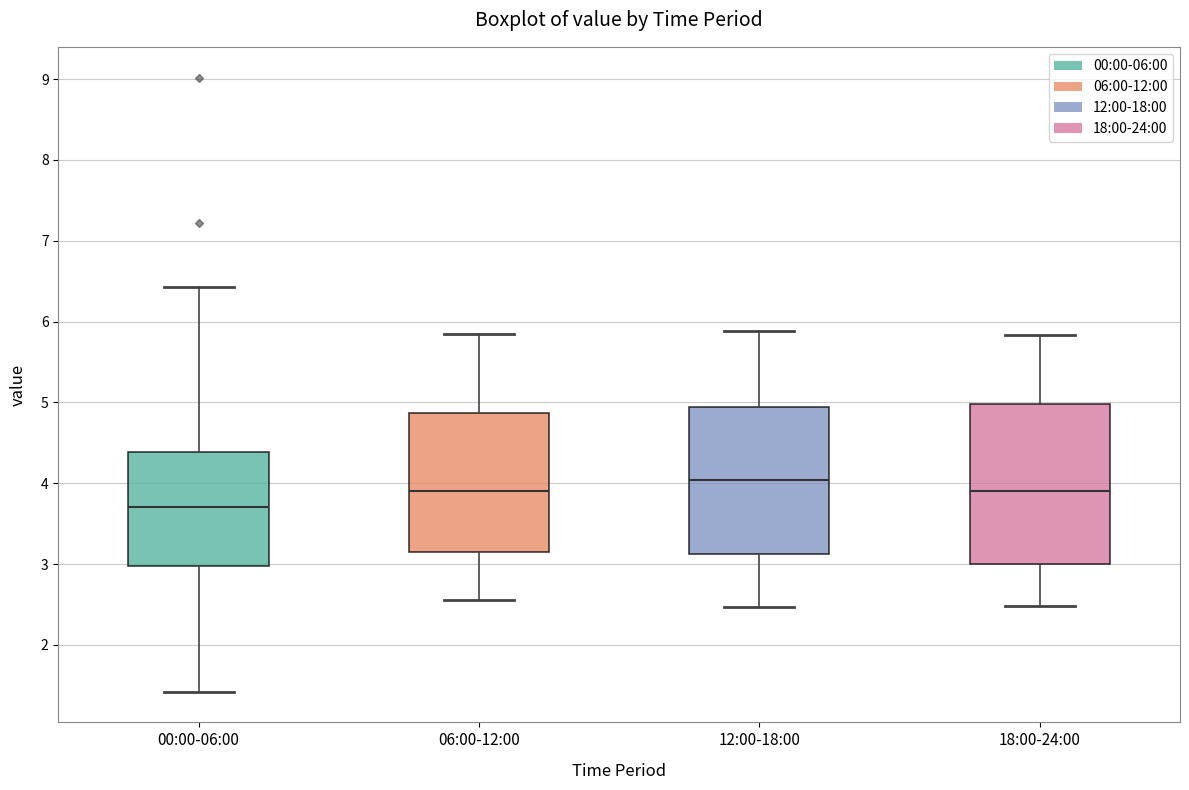

Reading left to right, read every box against the y-axis: the position of its median line, the range the box covers, and the ends of its whiskers. The values are not printed on the chart, so give them approximately, as read against the axis.

00:00-06:00: median 3.7, box 3.0 to 4.4, whiskers 1.4 to 6.4
06:00-12:00: median 3.9, box 3.1 to 4.9, whiskers 2.6 to 5.9
12:00-18:00: median 4.0, box 3.1 to 4.9, whiskers 2.5 to 5.9
18:00-24:00: median 3.9, box 3.0 to 5.0, whiskers 2.5 to 5.8